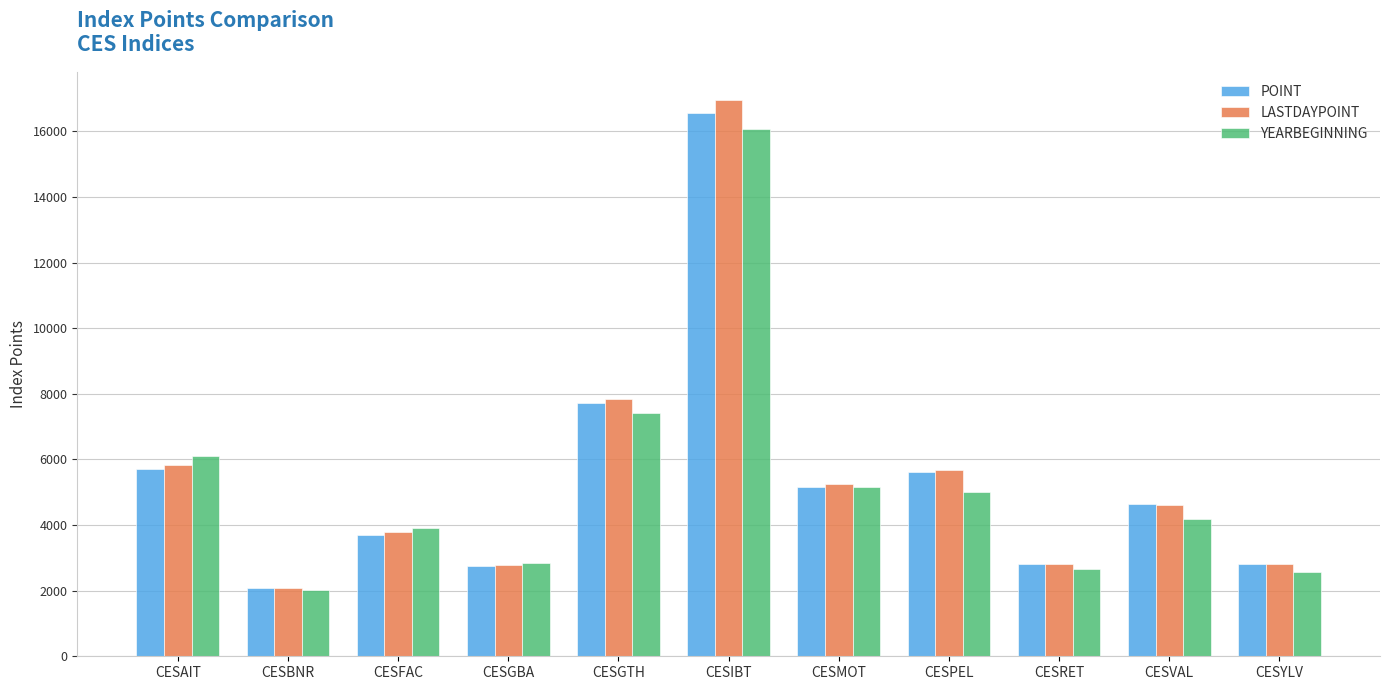

At which category does the chart reach its minimum across all series?

CESBNR